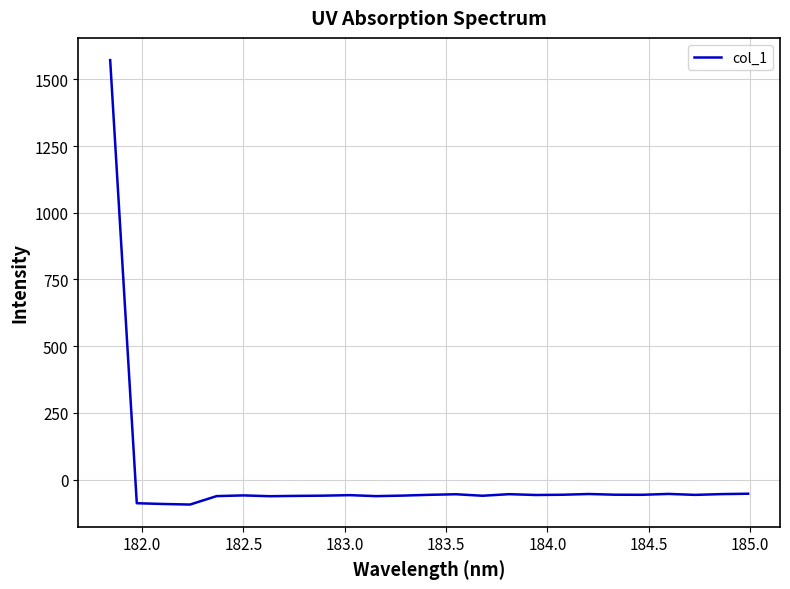

What is the minimum value shown in the chart?

-93.3